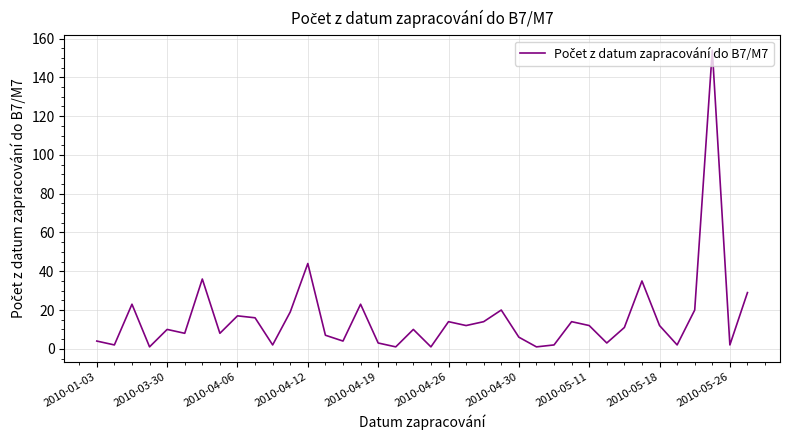

How many values are below 11?

19